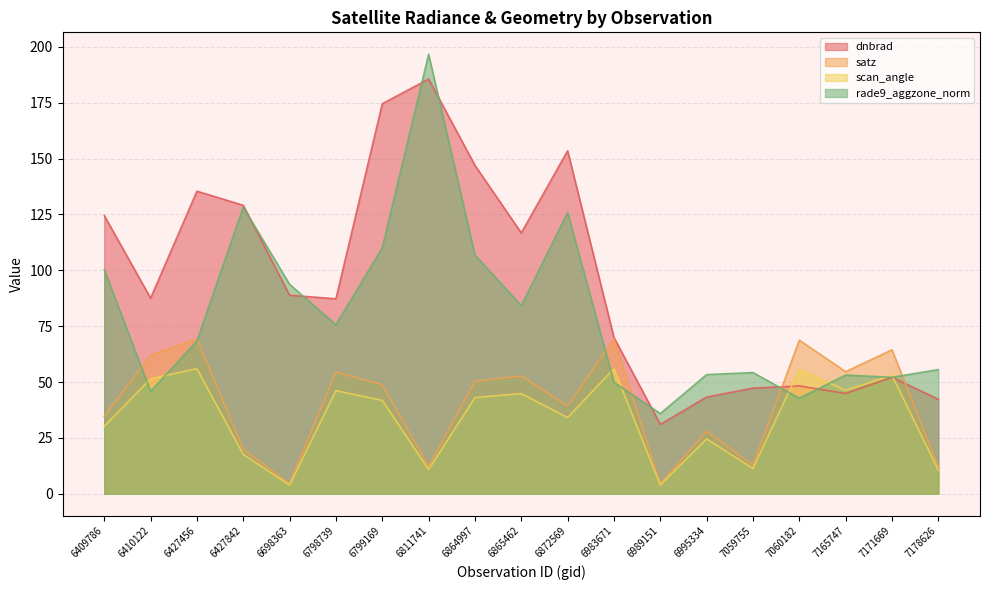

Read the dnbrad value at 7059755.

47.3